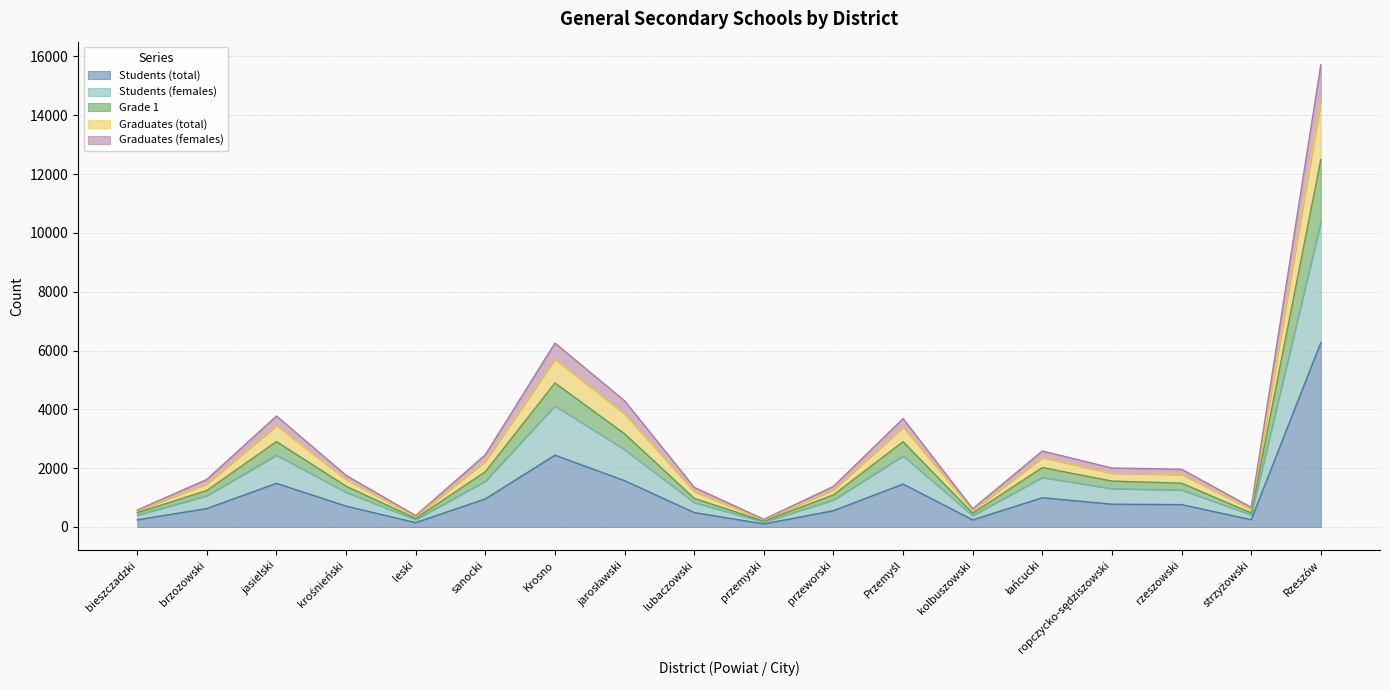

What is the smallest value displayed?

105